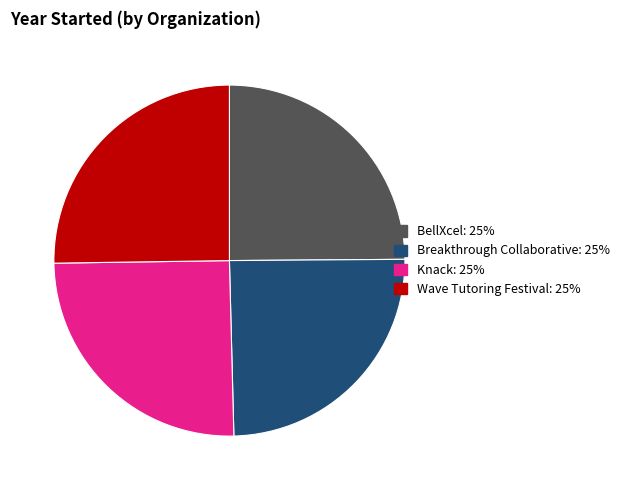

Approximately how many times larger is the value at Knack: 25% compared to Breakthrough Collaborative: 25%?

1.0